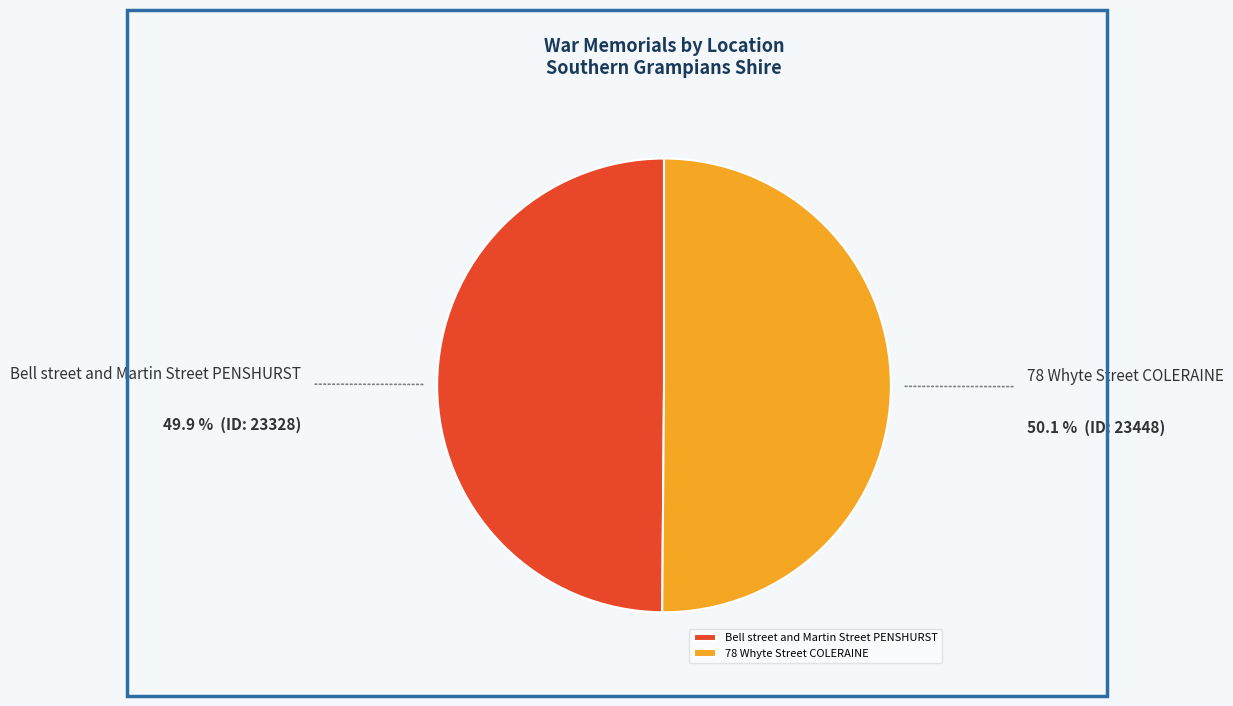

True or false: 78 Whyte Street COLERAINE accounts for 56% of the total.

False